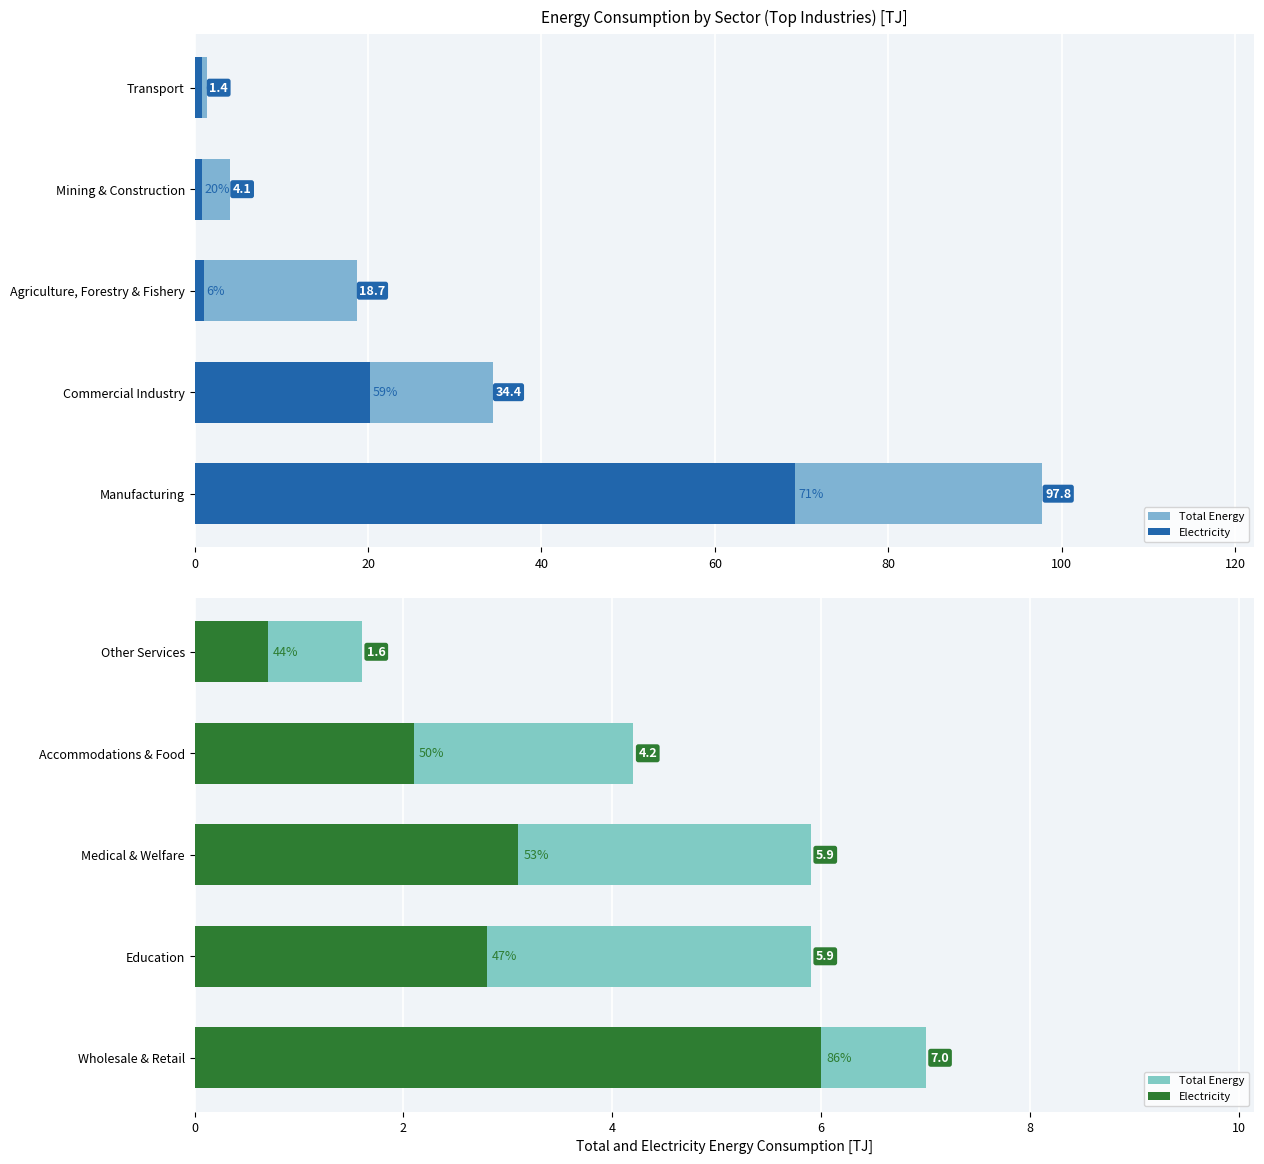

How many categories are shown in the chart?

5